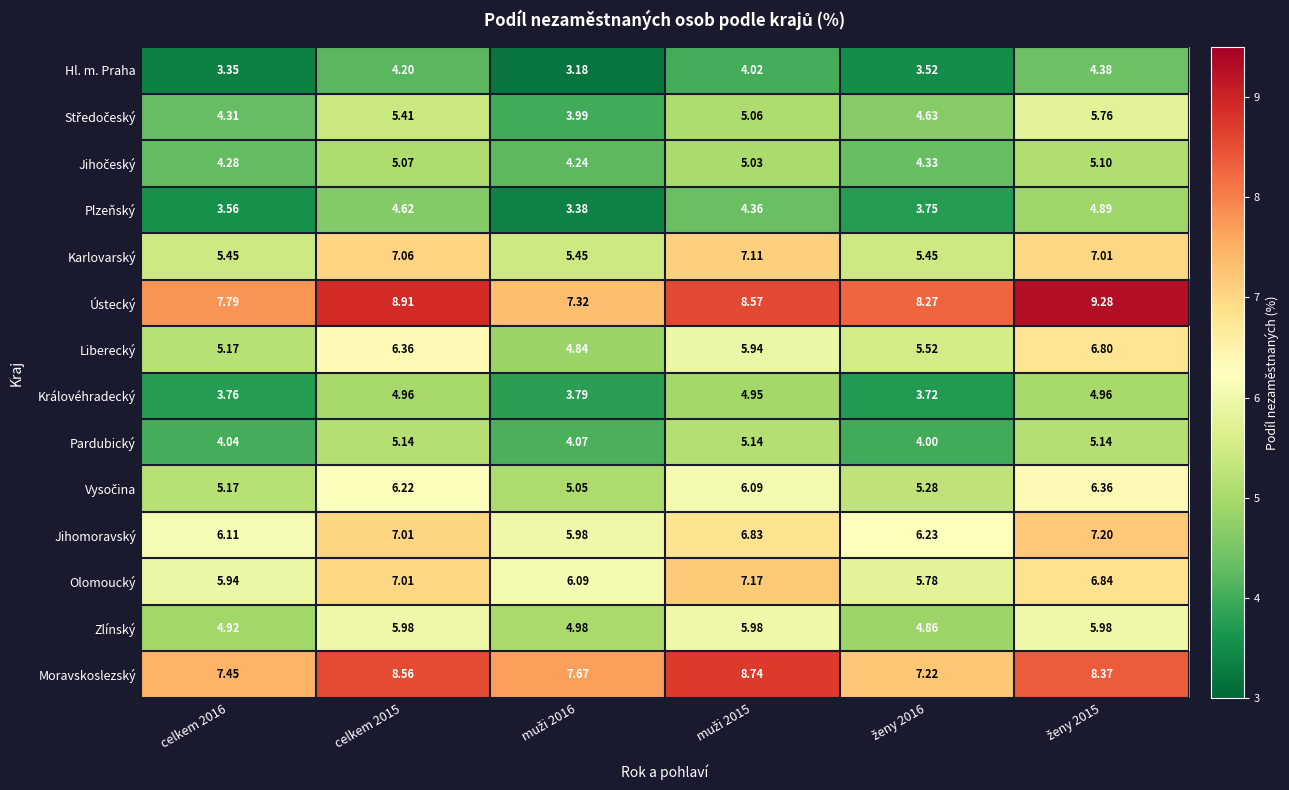

Which series has the largest total across all categories?

Ústecký